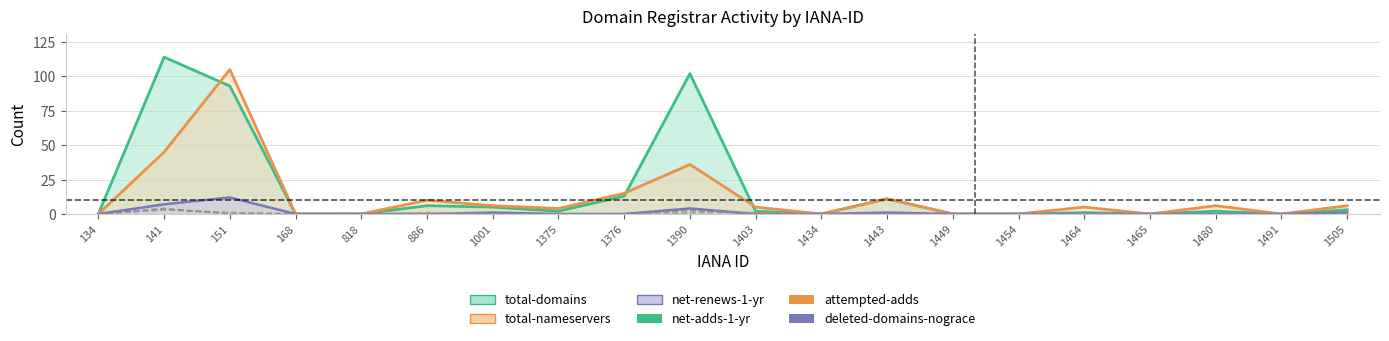

What is the maximum value shown in the chart?

4